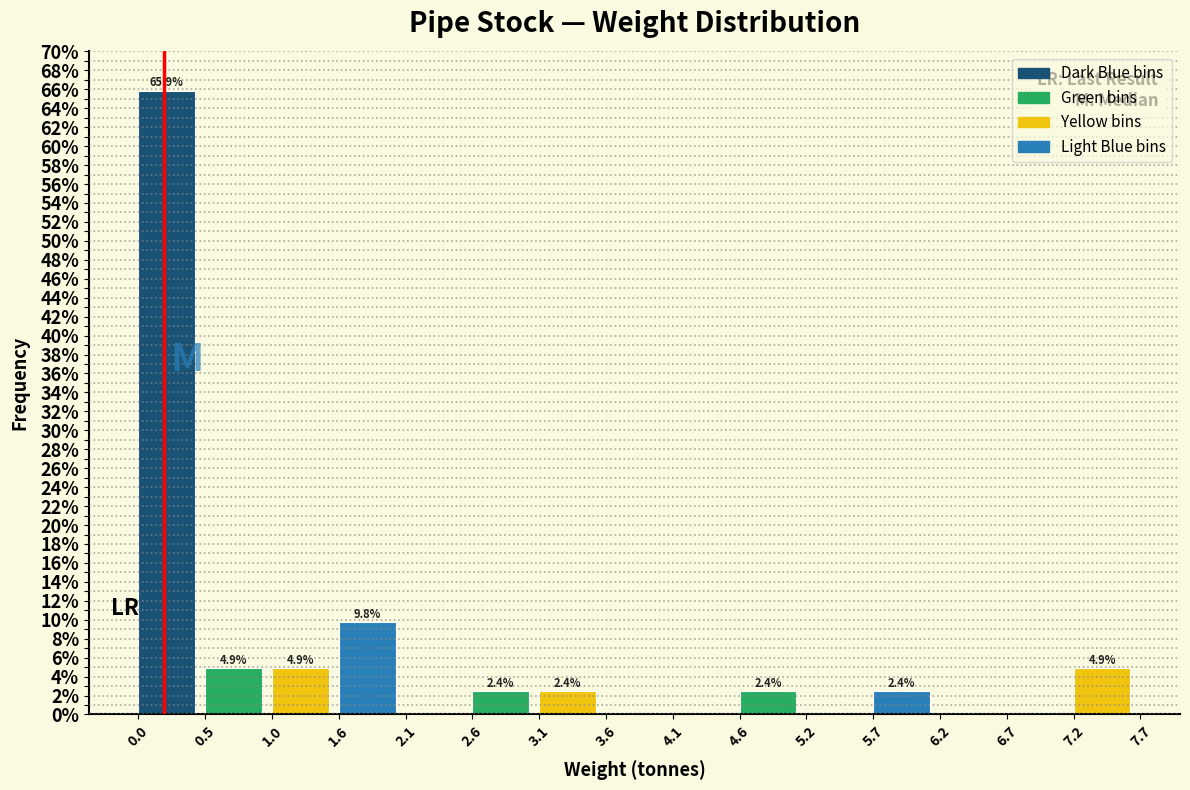

Which range on the x-axis has the tallest bar?

0.0 to 0.5